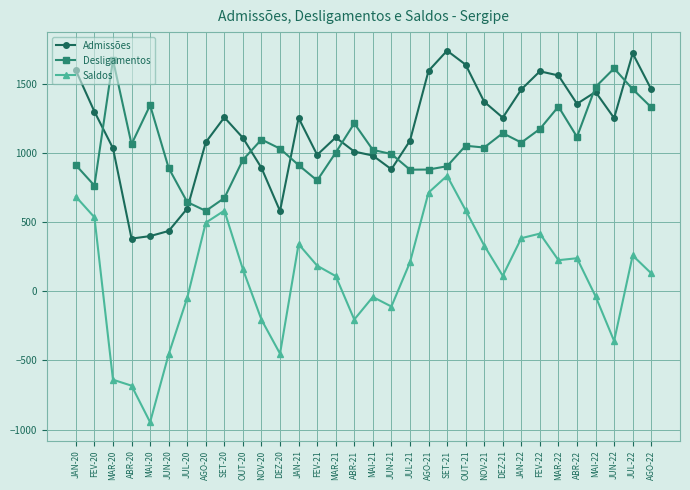

How many interior local peaks does the Admissões series have?

7